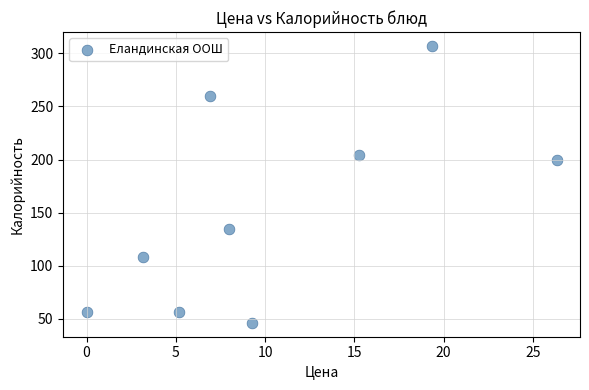

What is the range of Y values (max minus min)?

260.9